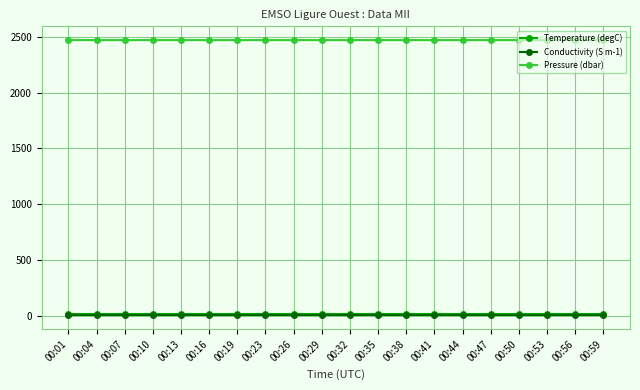

Which series has the largest range (max minus min)?

Pressure (dbar)